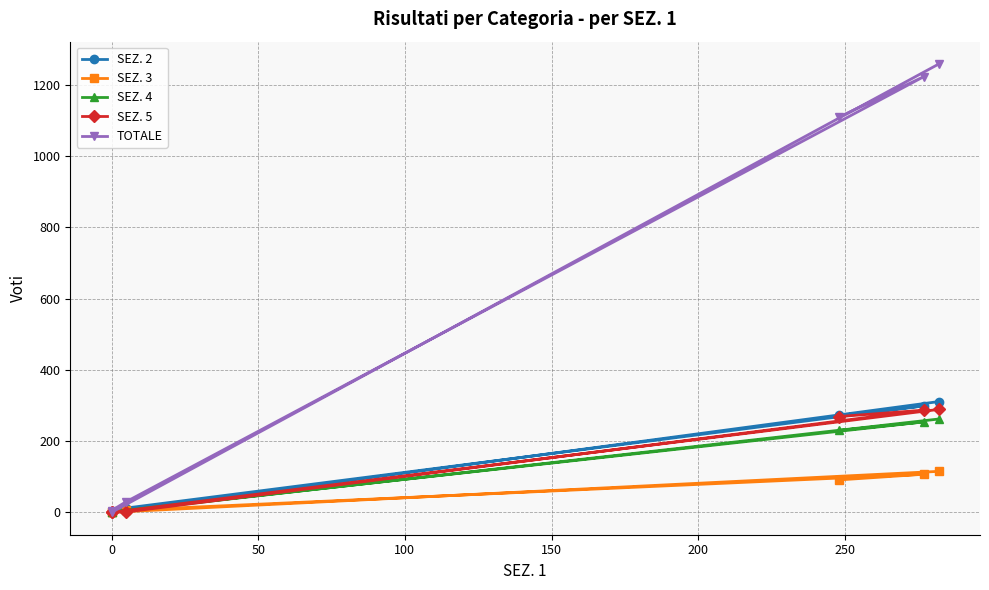

Between 150 and 200, which series saw the biggest shift?

TOTALE